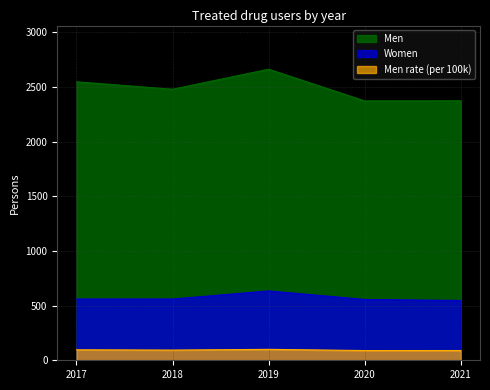

The Men rate series shows 95.9 at 2017. True or false?

True